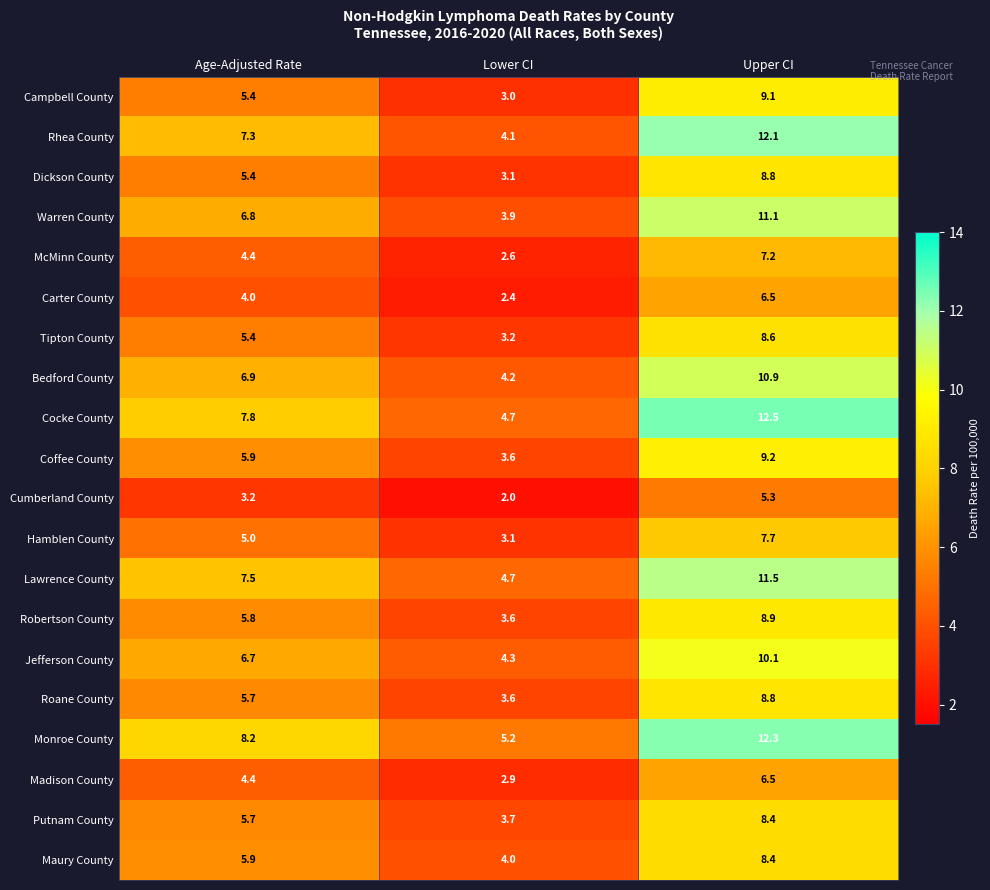

The Warren County series shows 6.7 at Upper CI. True or false?

False